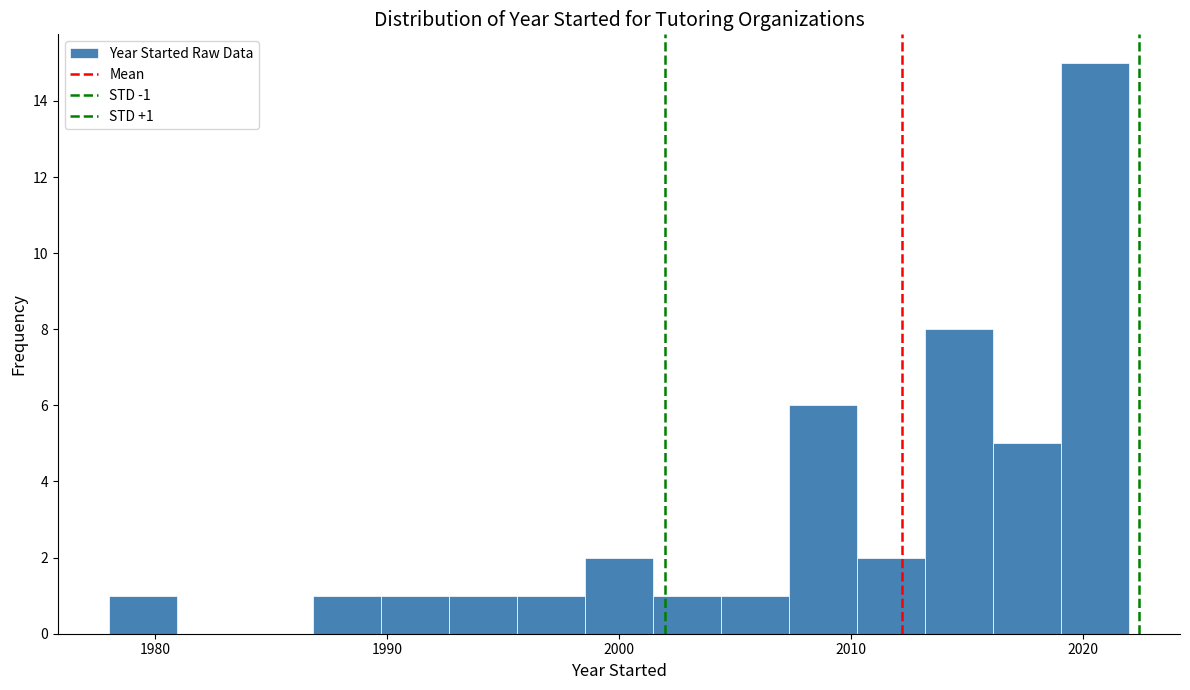

Read against the x-axis, roughly where is the centre of the tallest bar?

2021